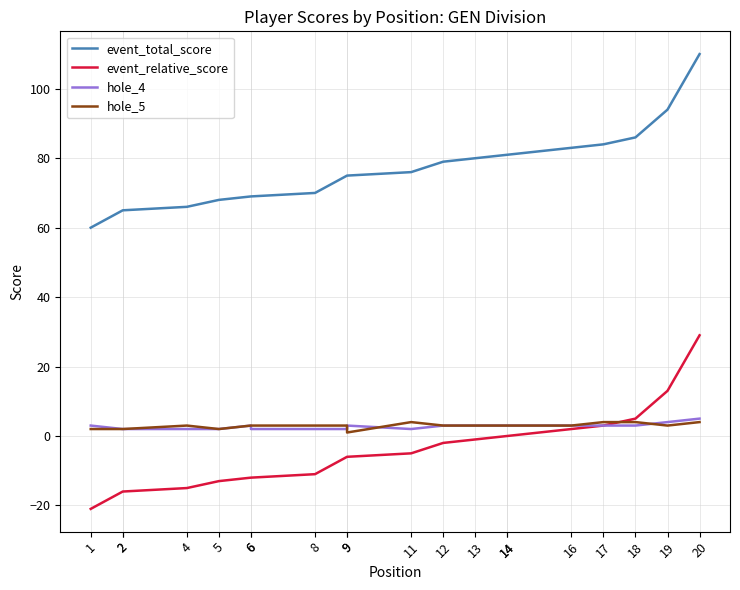

True or false: event_total_score has more than 0 points higher than both neighbors.

False